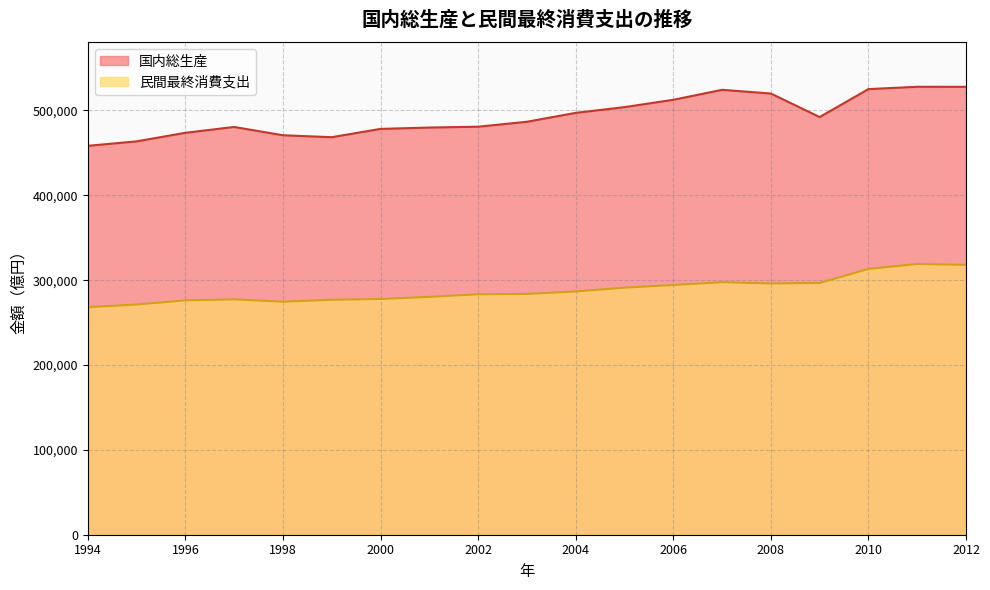

Is it true that 国内総生産 equals 478259.5 at 2000?

True